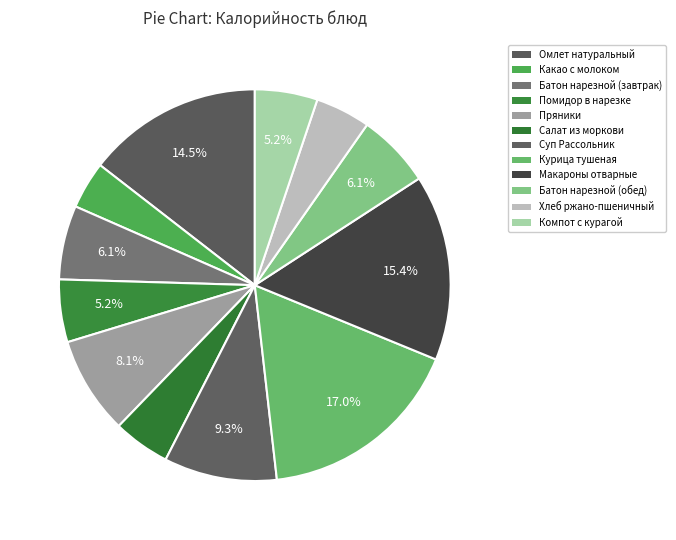

Is the sum of Суп Рассольник and Пряники greater than half?

No